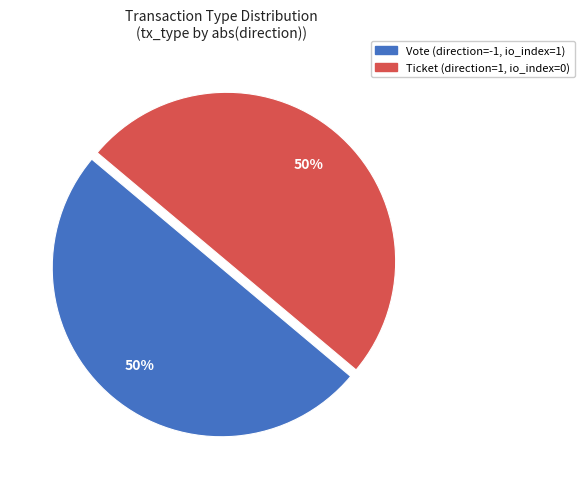

True or false: Vote accounts for 38% of the total.

False